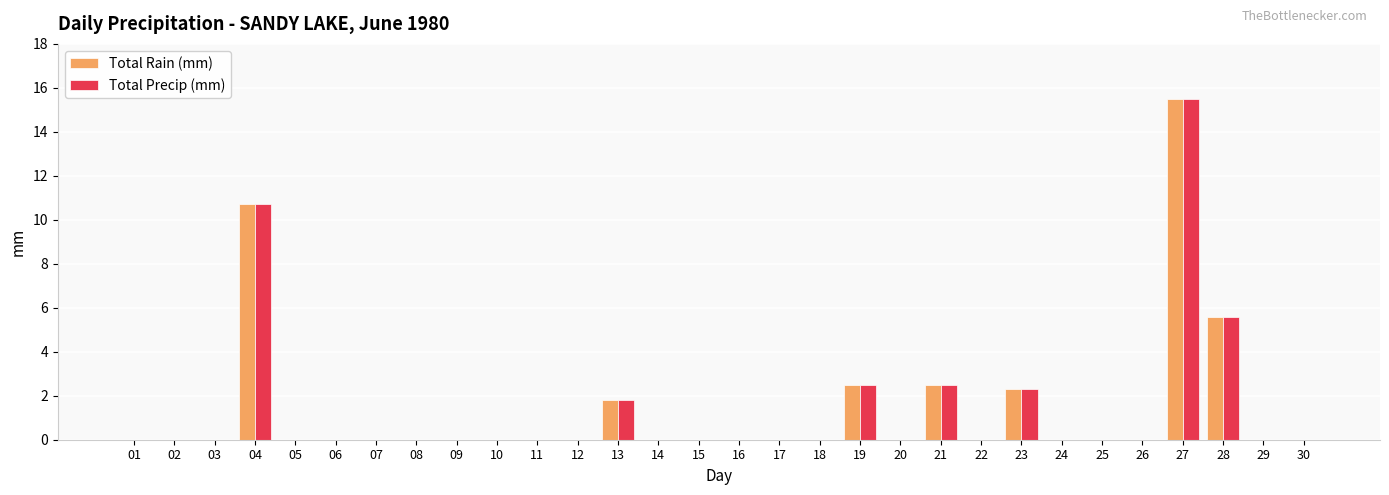

What is the sum of the Total Precip (mm) values at 21 and 27?

18.0